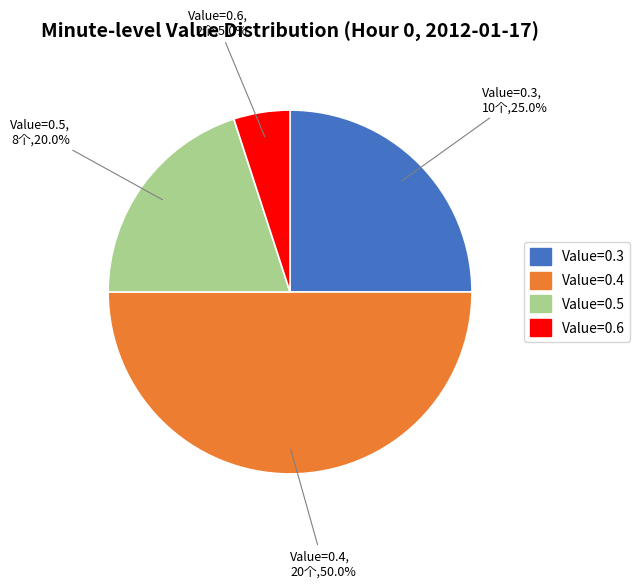

Rank the categories by value from lowest to highest.

Value=0.6, Value=0.5, Value=0.3, Value=0.4